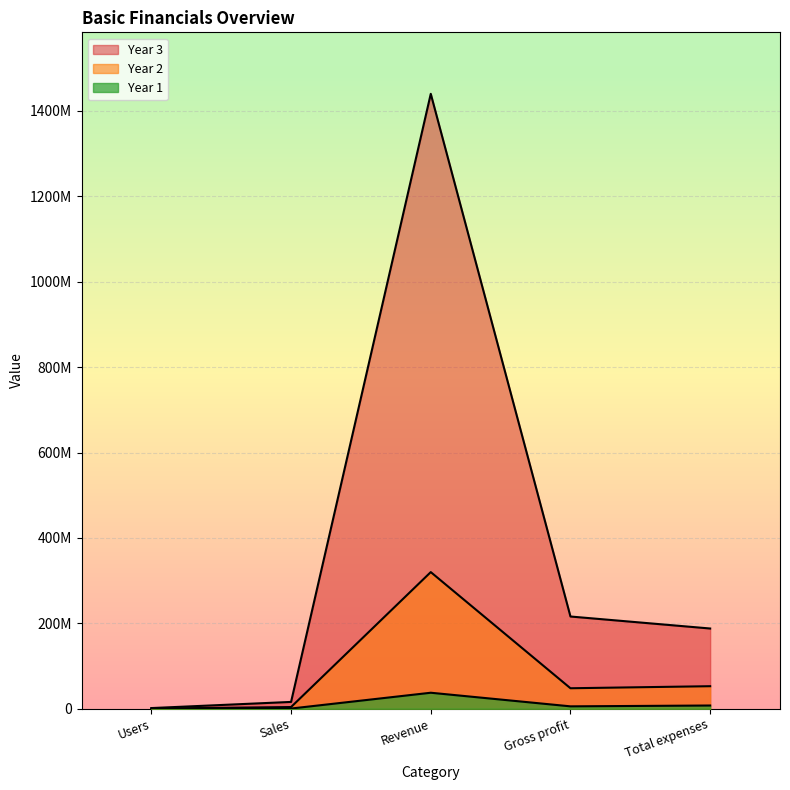

What is the sum of the Year 1 values at Sales and Revenue?

38000000